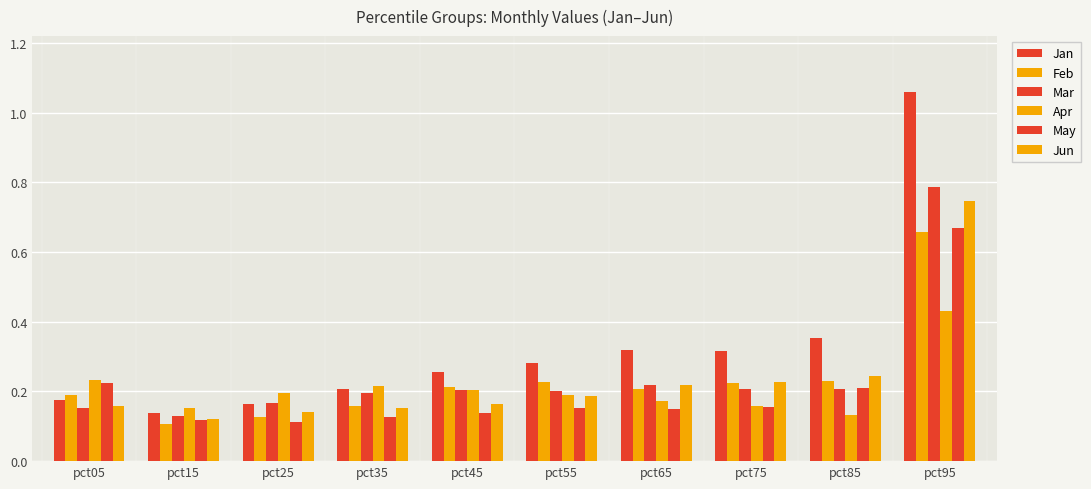

Which has a higher value, pct45 or pct85?

pct85